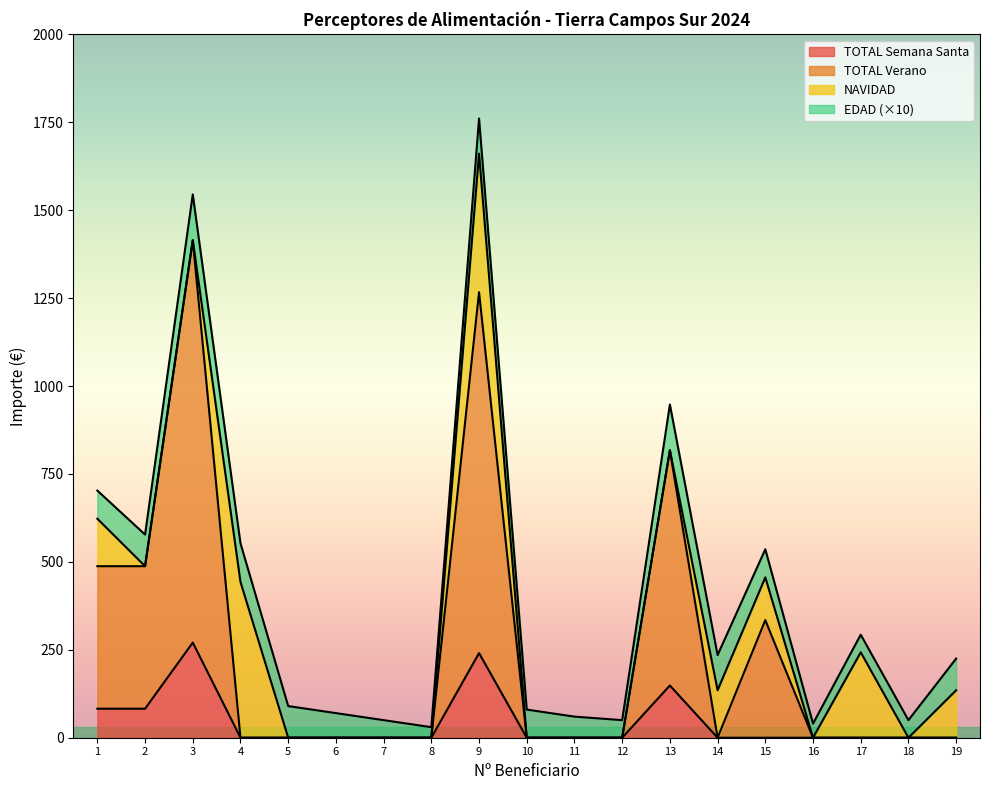

What is the maximum value for TOTAL Semana Santa?

270.6